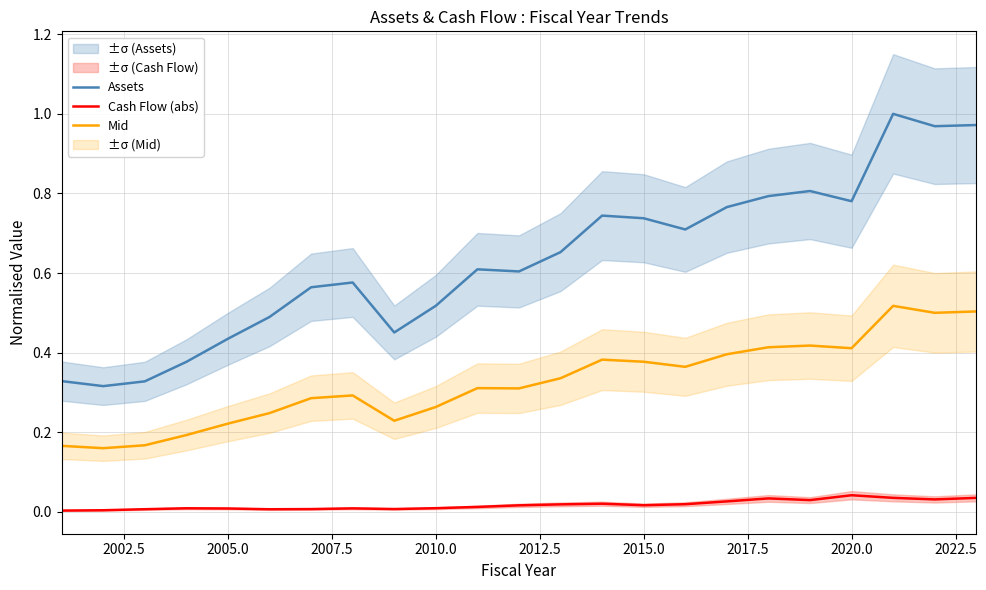

True or false: Mid and Assets cross at least once.

False